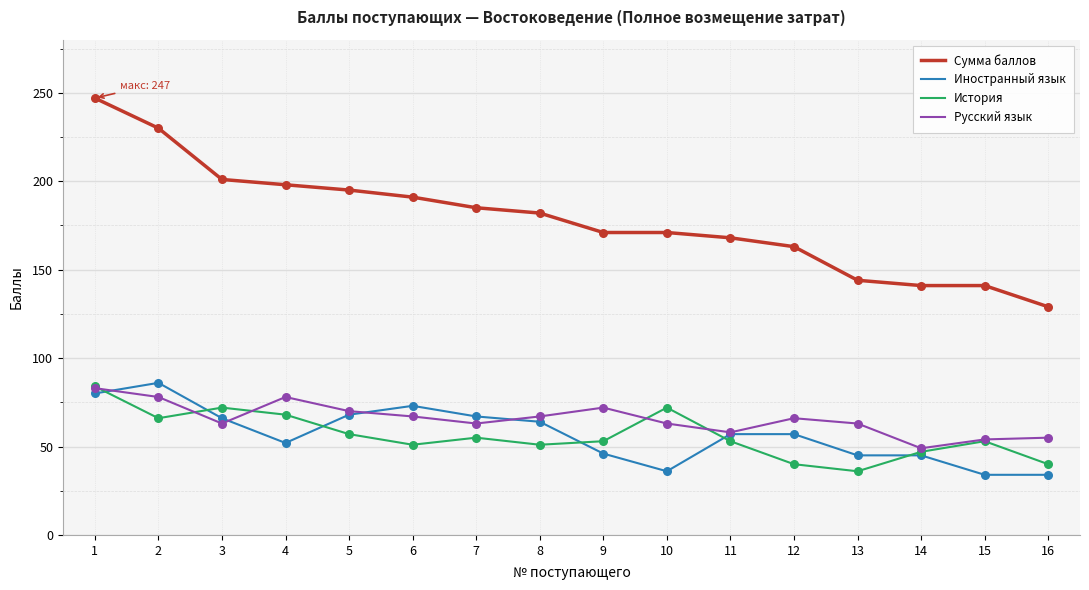

Between 6 and 12, which series saw the biggest shift?

Сумма баллов